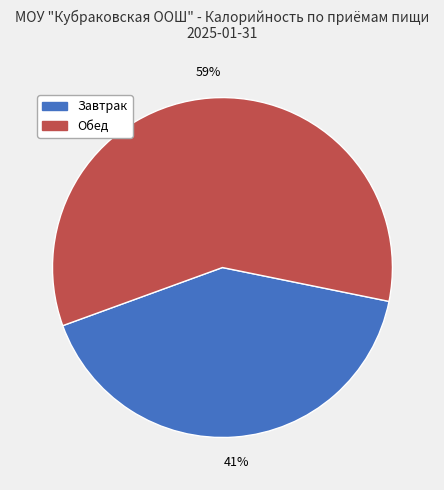

Is the sum of Обед and Завтрак greater than half?

Yes